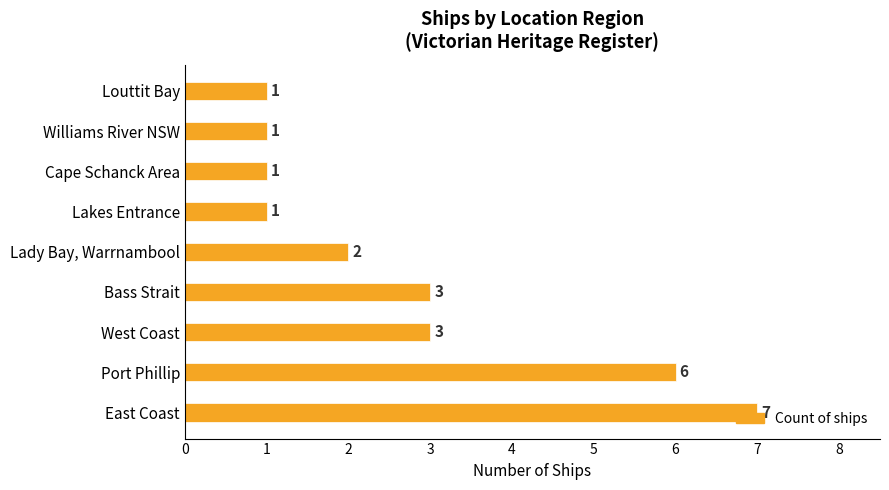

What is the ratio of the value at Port Phillip to the value at Cape Schanck Area?

6.0